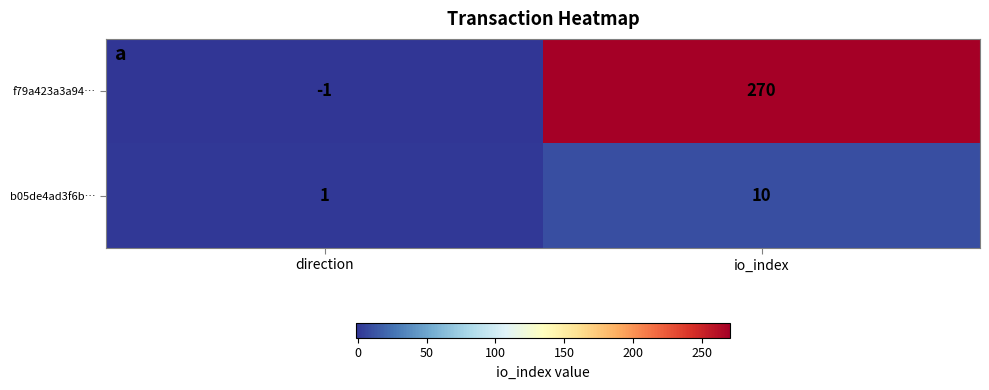

What is the spread (max minus min) of values at io_index?

260